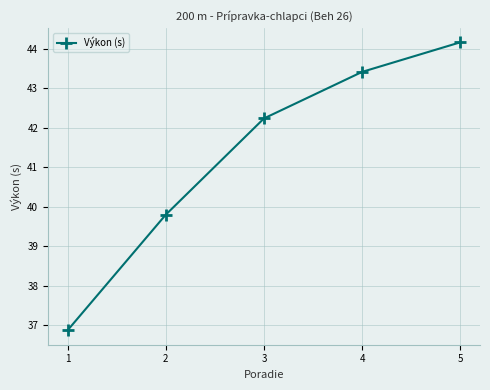

What is the greatest value displayed?

44.2